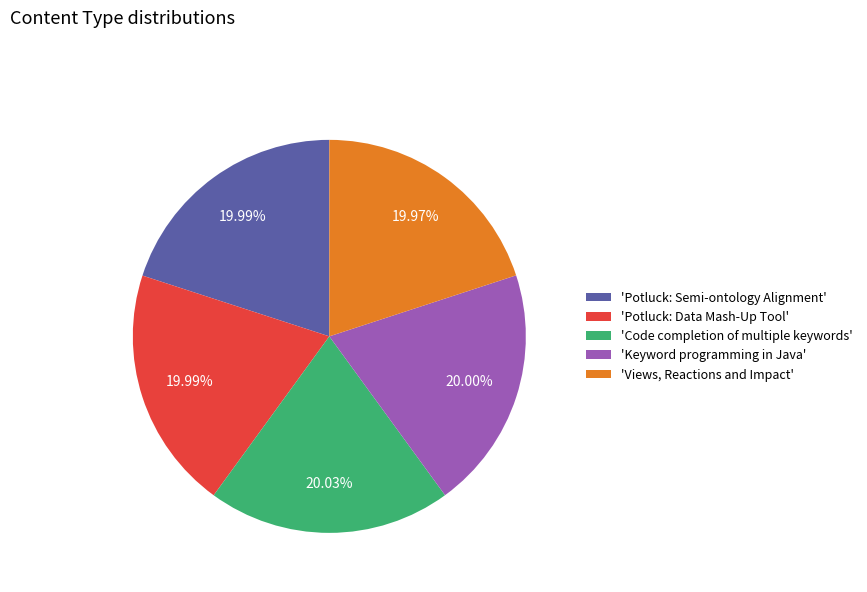

Do 'Potluck: Data Mash-Up Tool' and 'Potluck: Semi-ontology Alignment' together represent more than half of the pie?

No